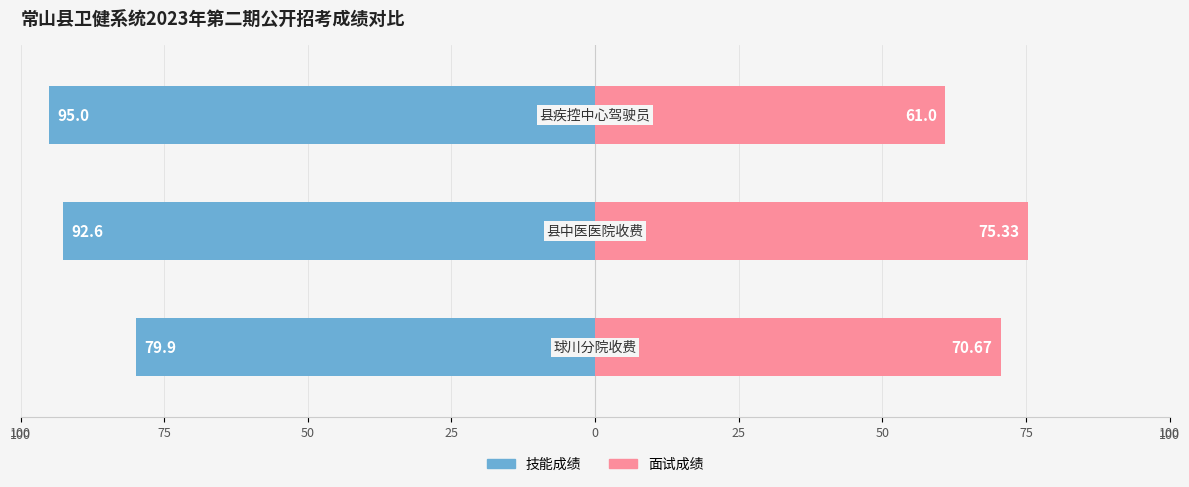

Reading left to right, extract all data points from this chart.

技能成绩: 100=-79.9	75=-92.6	50=-95.0
面试成绩: 100=70.7	75=75.3	50=61.0